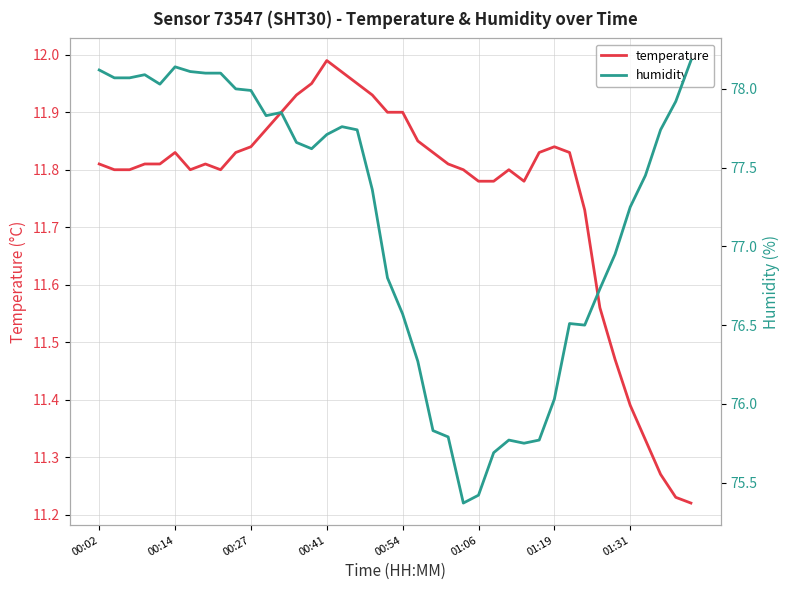

List the series in order of their overall mean, lowest first.

temperature, humidity